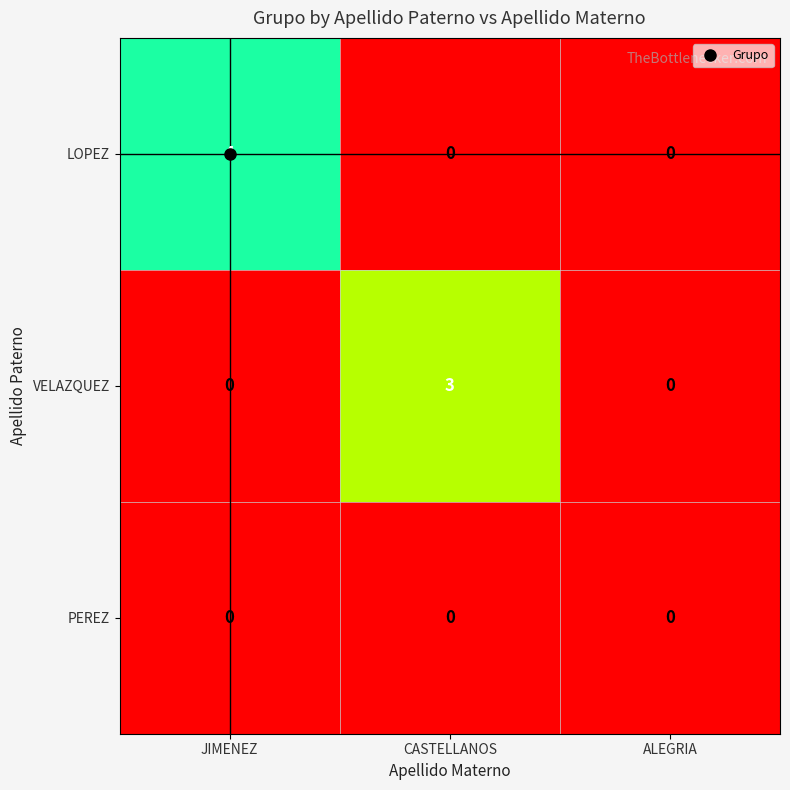

Which category has the highest value across all series?

JIMENEZ